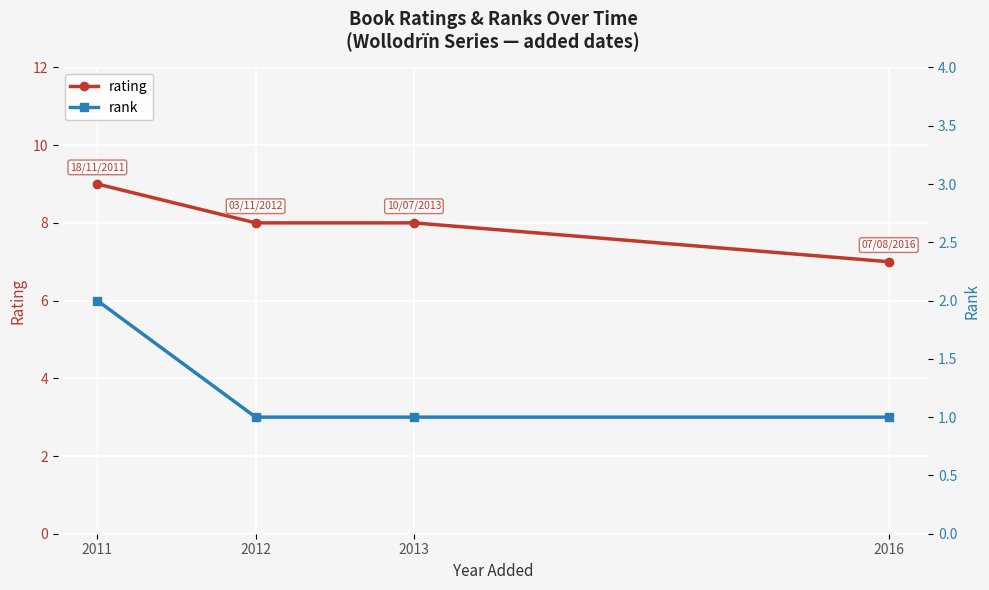

Count the number of data series in this chart.

2